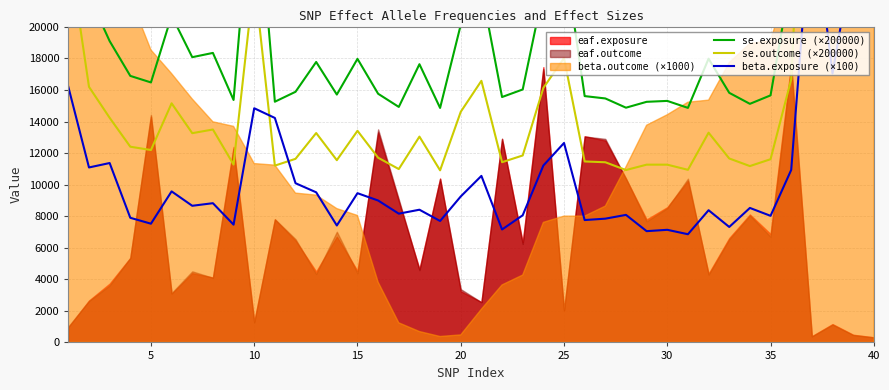

The se.outcome (×200000) series shows 19704.8 at 5. True or false?

False